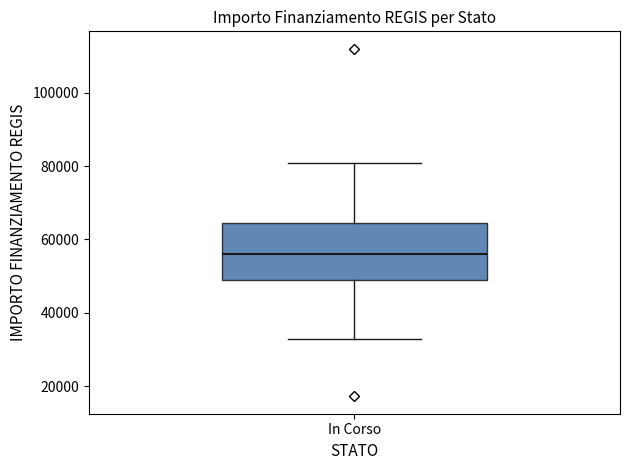

Read this box plot against the y-axis: the position of the median line, the range covered by the box, and the ends of both whiskers. The values are not printed on the chart, so give them approximately, as read against the axis.

median 56000, box 50000 to 64000, whiskers 32000 to 80000